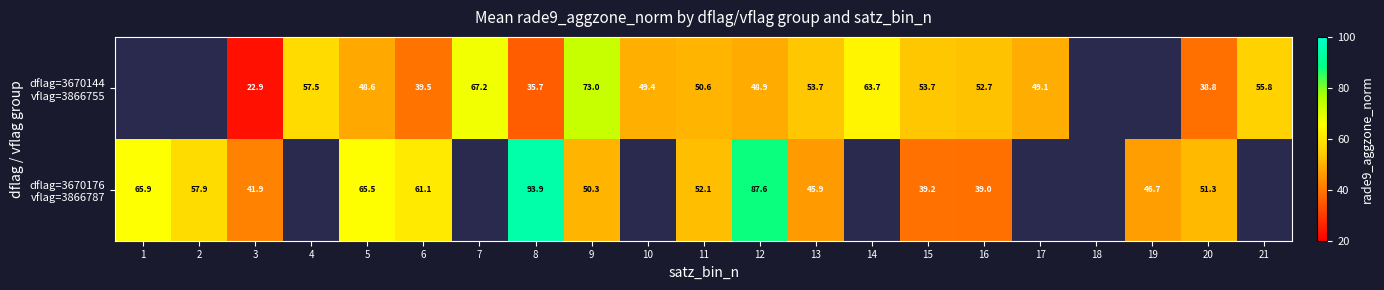

At which category does the chart reach its peak across all series?

8